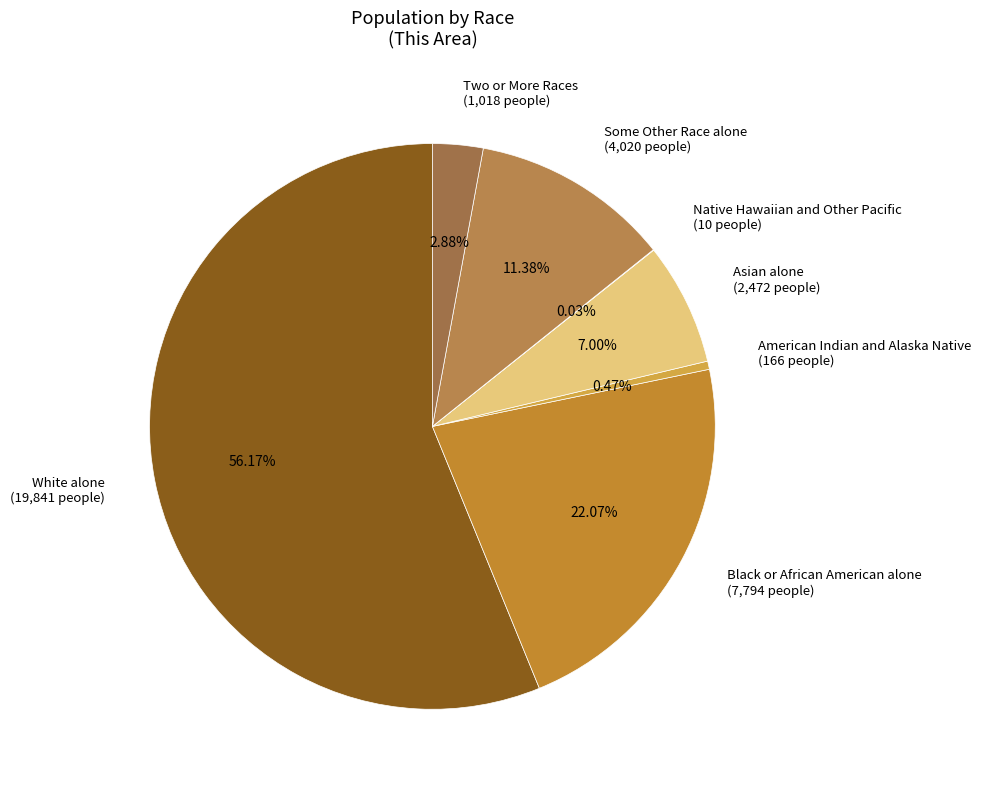

Which has a higher value, White alone (19,841 people) or Asian alone (2,472 people)?

White alone (19,841 people)